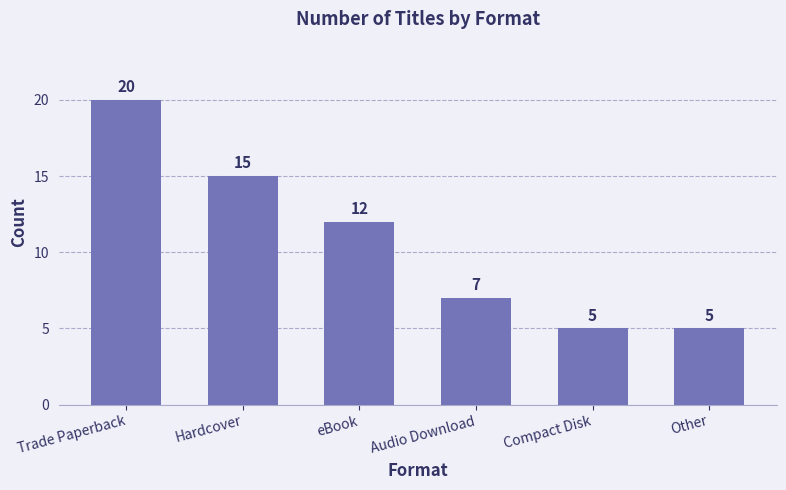

What is the approximate value at Other?

5